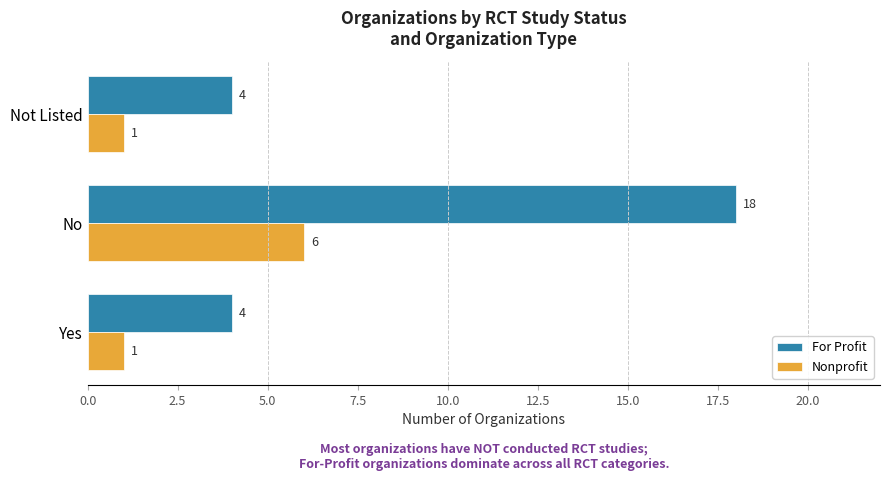

What is the difference between the maximum and minimum values in the Nonprofit series?

5